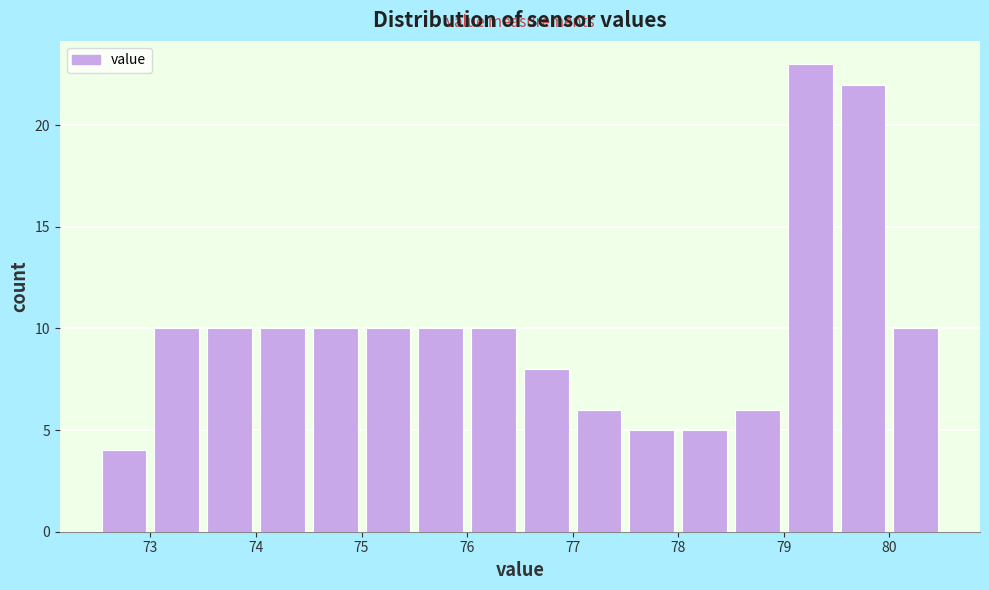

How tall is the bar that spans 74.0 to 74.5 on the x-axis? The values are not printed on the chart, so give them approximately, as read against the axis.

10